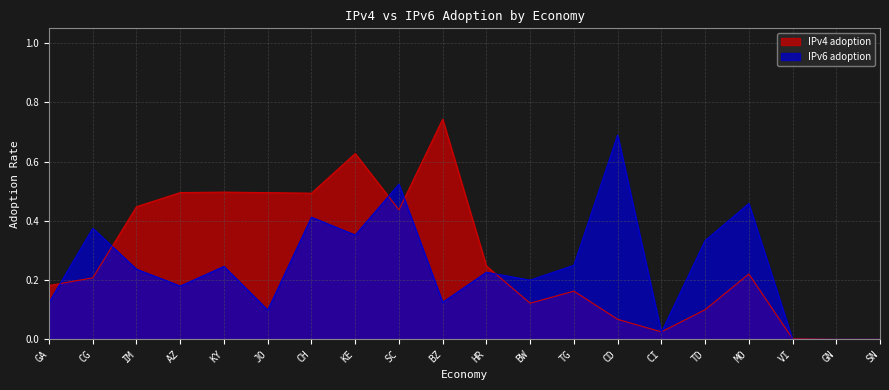

At how many categories does at least one series exceed 0?

18